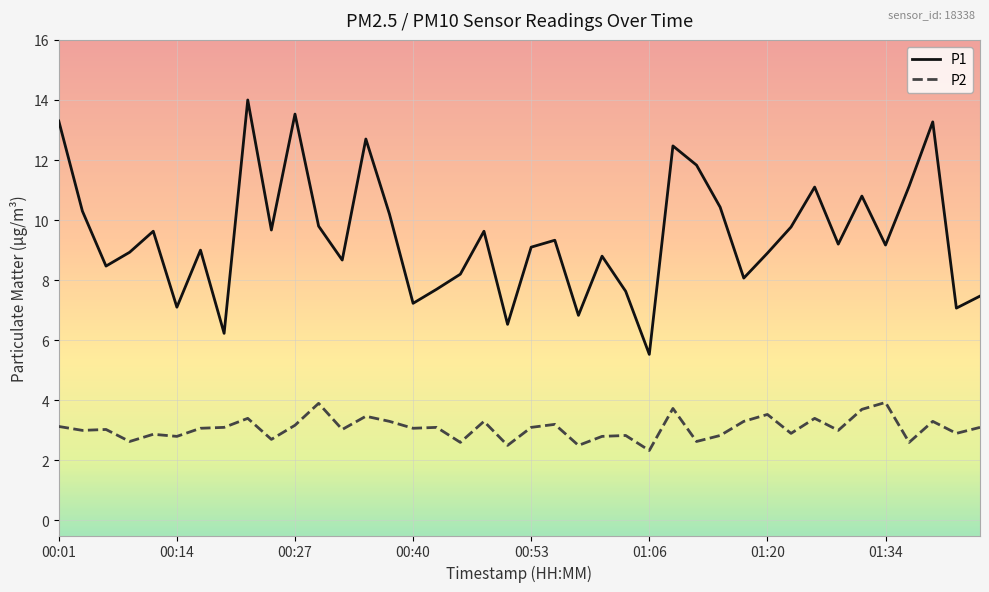

What is the difference between the maximum and minimum values in the P1 series?

8.5